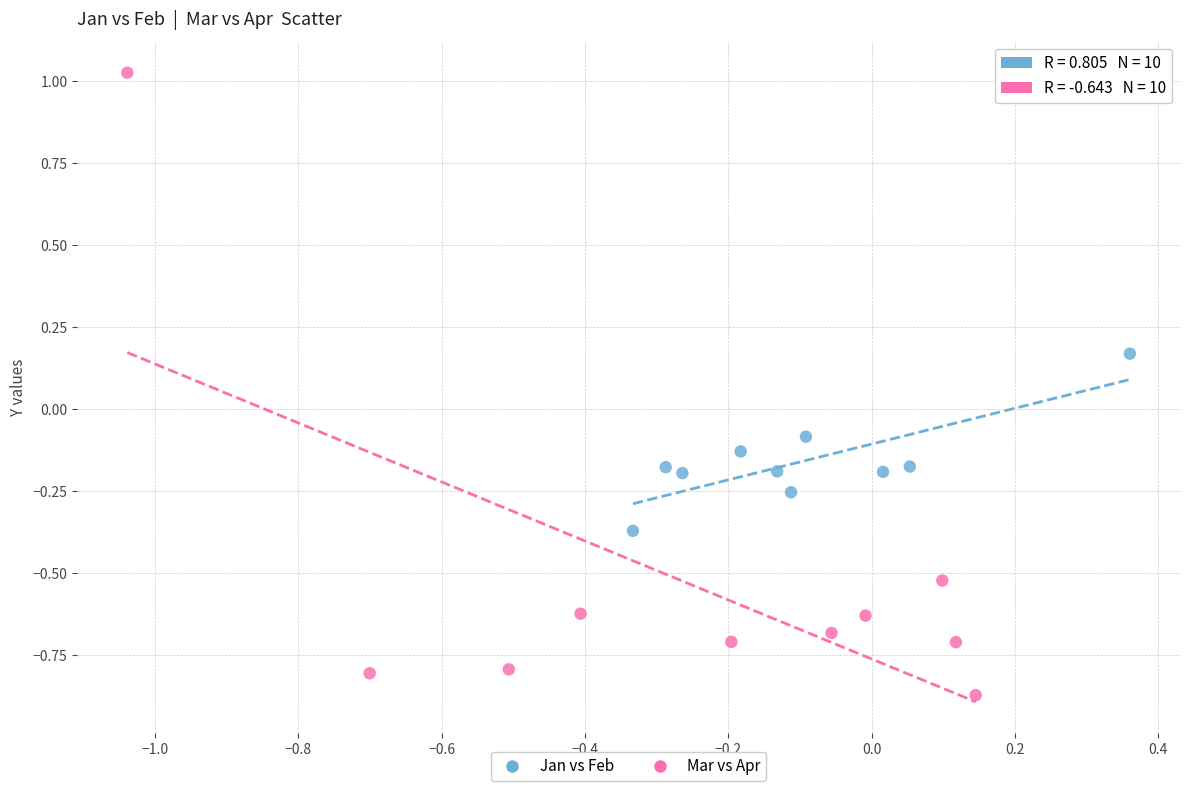

Which series contains the lowest Y value?

Mar vs Apr